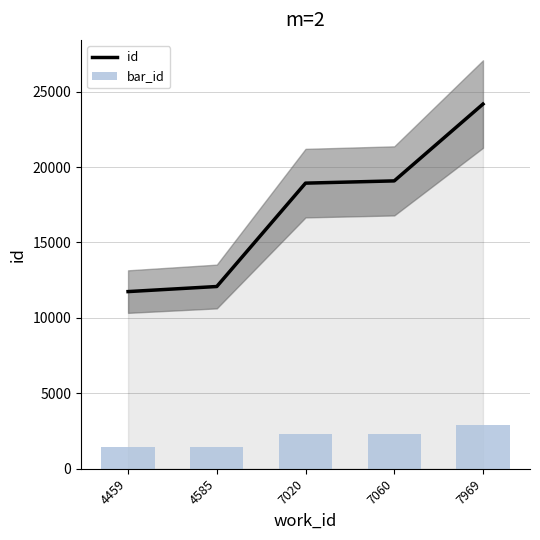

Reading left to right, list all the values displayed in this chart.

id: 11744.0	12081.0	18934.0	19083.0	24176.0
bar_id: 1409.3	1449.7	2272.1	2290.0	2901.1